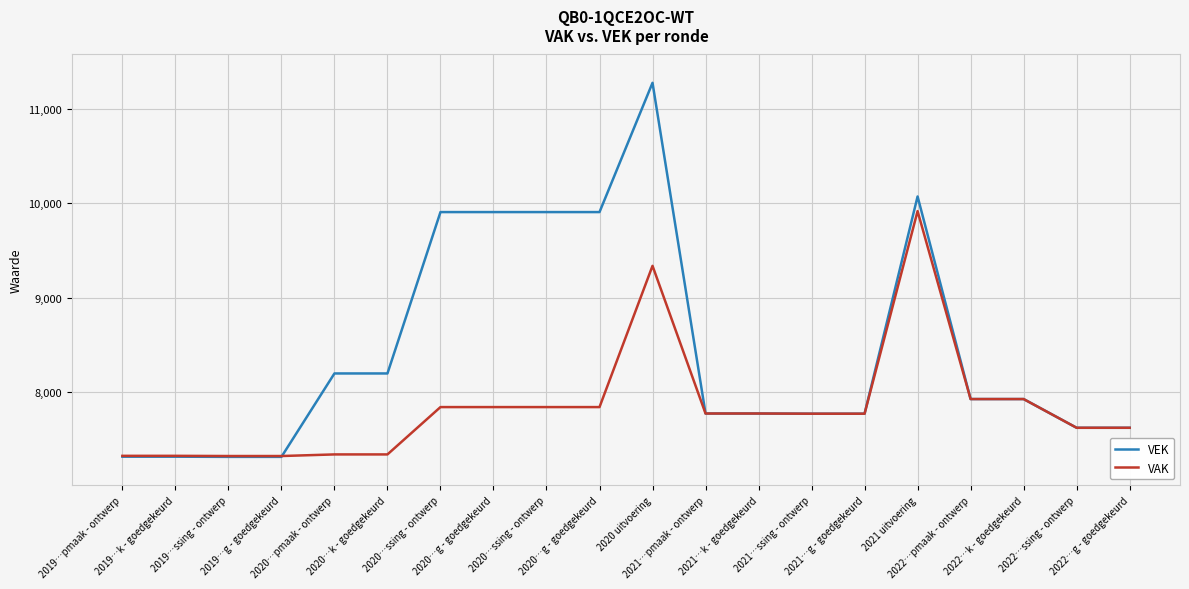

Reading left to right, what are all the values shown in this chart?

VEK: 7318	7318	7316	7316	8199	8199	9907	9907	9907	9907	11275	7775	7775	7773	7773	10072	7928	7928	7624	7624
VAK: 7327	7327	7325	7325	7342	7342	7843	7843	7843	7843	9338	7775	7775	7773	7773	9917	7928	7928	7624	7624